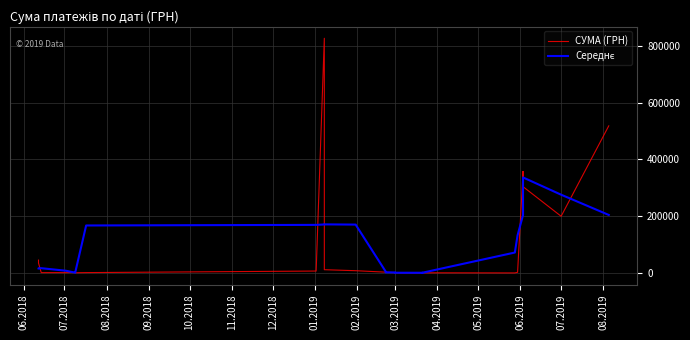

At how many categories does at least one series exceed 679630?

1